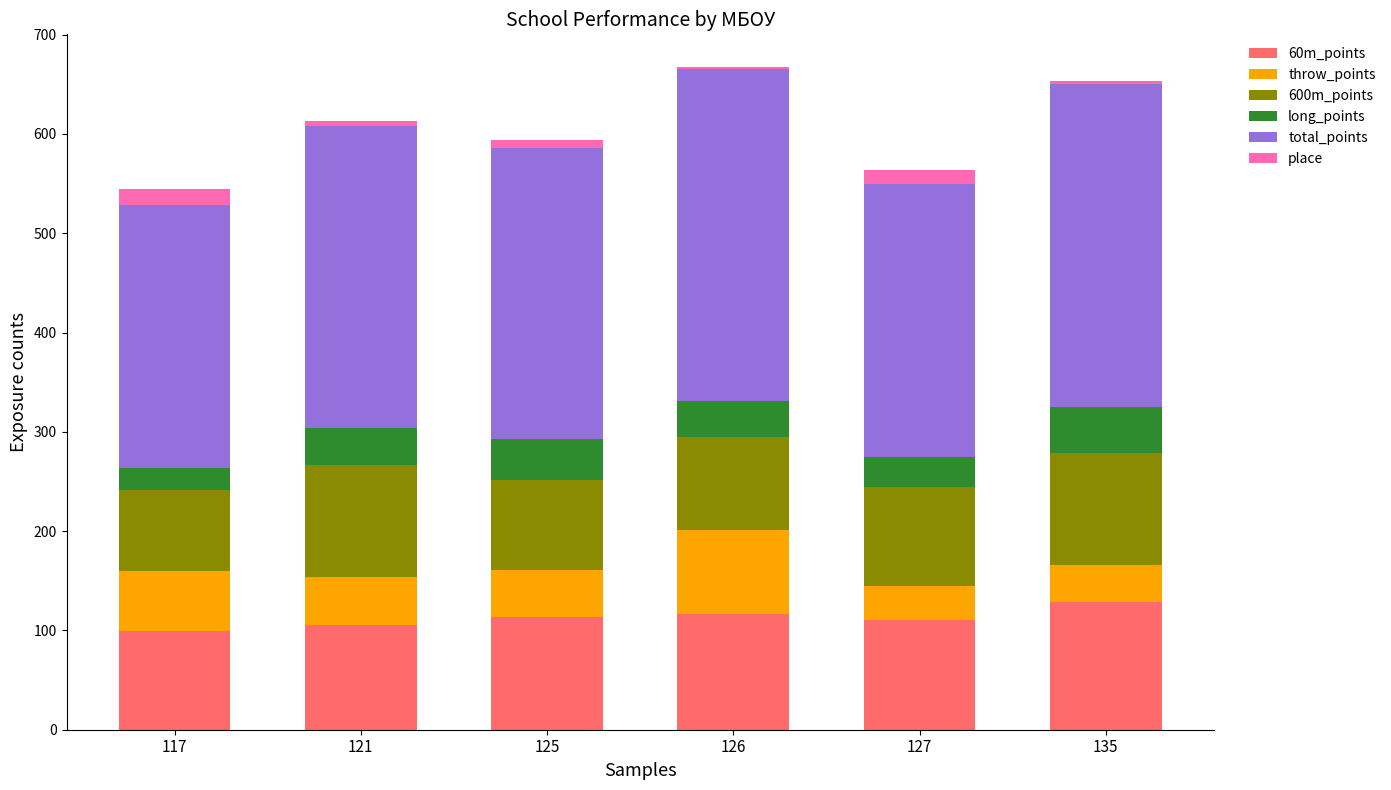

How many series are shown in this chart?

6